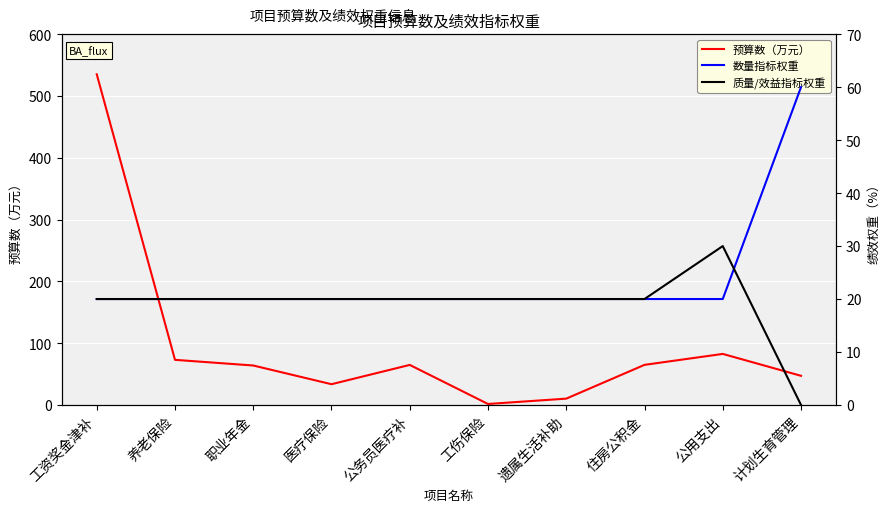

What is the label of the 2nd point from the right?

公用支出